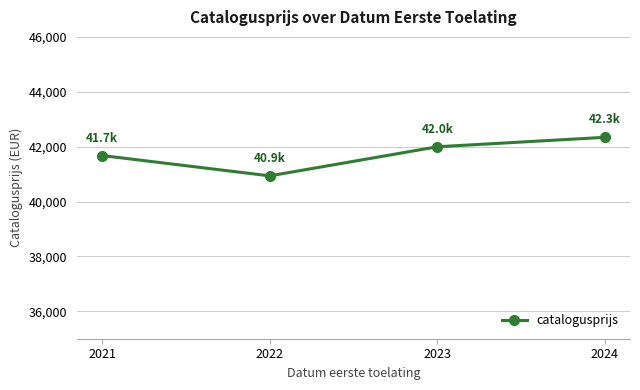

Reading left to right, list all the values displayed in this chart.

2021=41675.7	2022=40934.9	2023=41995.5	2024=42339.8